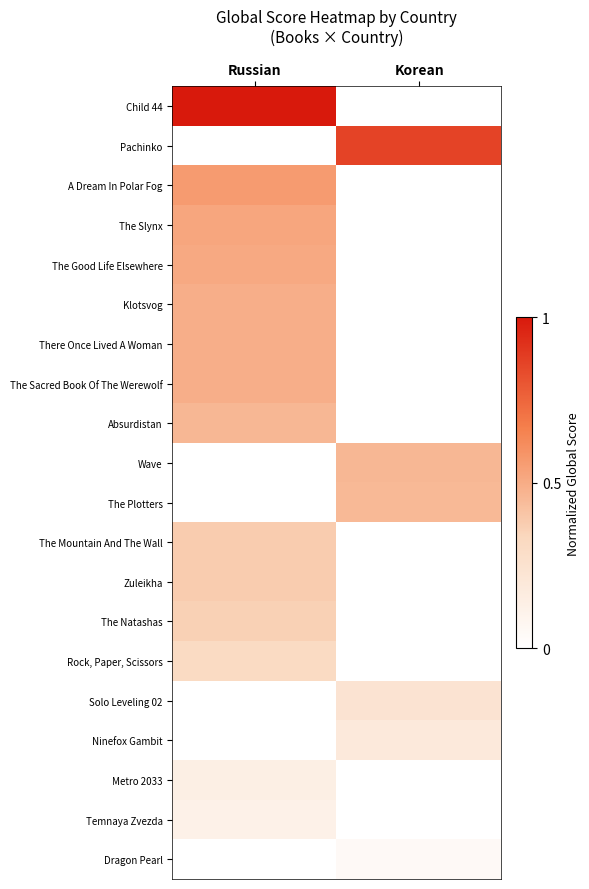

Reading right to left, extract all data points from this chart.

Child 44: Korean=0.0	Russian=1.0
Pachinko: Korean=0.9	Russian=0.0
A Dream In Polar Fog: Korean=0.0	Russian=0.6
The Slynx: Korean=0.0	Russian=0.5
The Good Life Elsewhere: Korean=0.0	Russian=0.5
Klotsvog: Korean=0.0	Russian=0.5
There Once Lived A Woman: Korean=0.0	Russian=0.5
The Sacred Book Of The Werewolf: Korean=0.0	Russian=0.5
Absurdistan: Korean=0.0	Russian=0.5
Wave: Korean=0.5	Russian=0.0
The Plotters: Korean=0.5	Russian=0.0
The Mountain And The Wall: Korean=0.0	Russian=0.4
Zuleikha: Korean=0.0	Russian=0.4
The Natashas: Korean=0.0	Russian=0.4
Rock, Paper, Scissors: Korean=0.0	Russian=0.3
Solo Leveling 02: Korean=0.2	Russian=0.0
Ninefox Gambit: Korean=0.2	Russian=0.0
Metro 2033: Korean=0.0	Russian=0.1
Temnaya Zvezda: Korean=0.0	Russian=0.1
Dragon Pearl: Korean=0.0	Russian=0.0